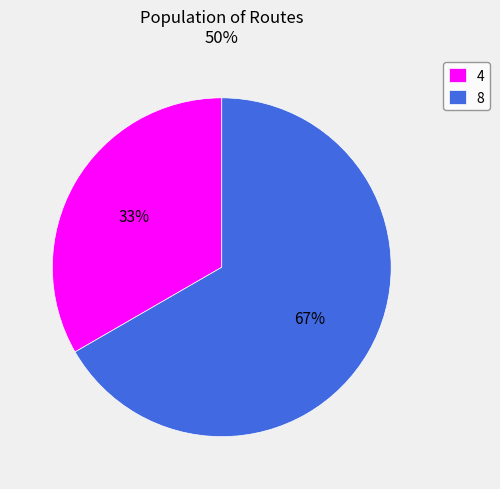

Which category has the biggest portion of the pie?

8